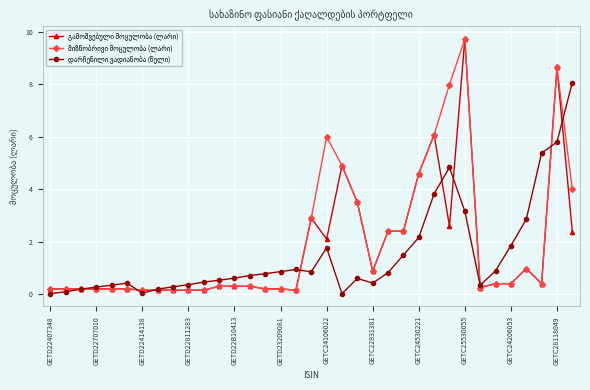

What is the greatest value displayed?

9.7